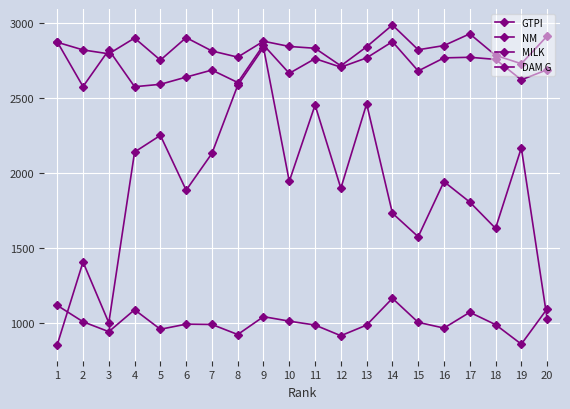

Count the number of categories in the chart.

20